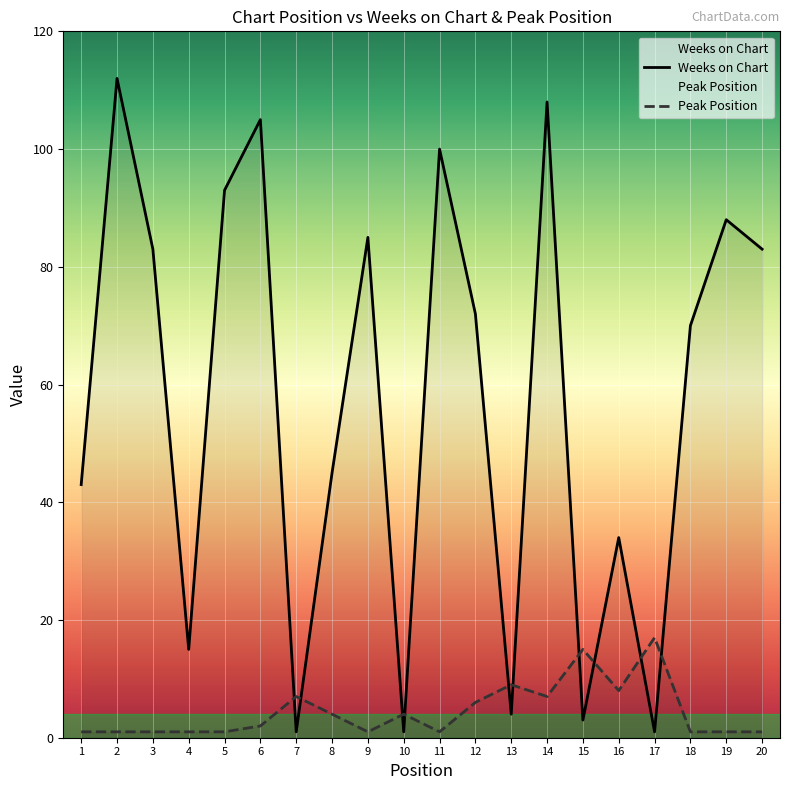

Where is the first local maximum for Weeks on Chart?

2